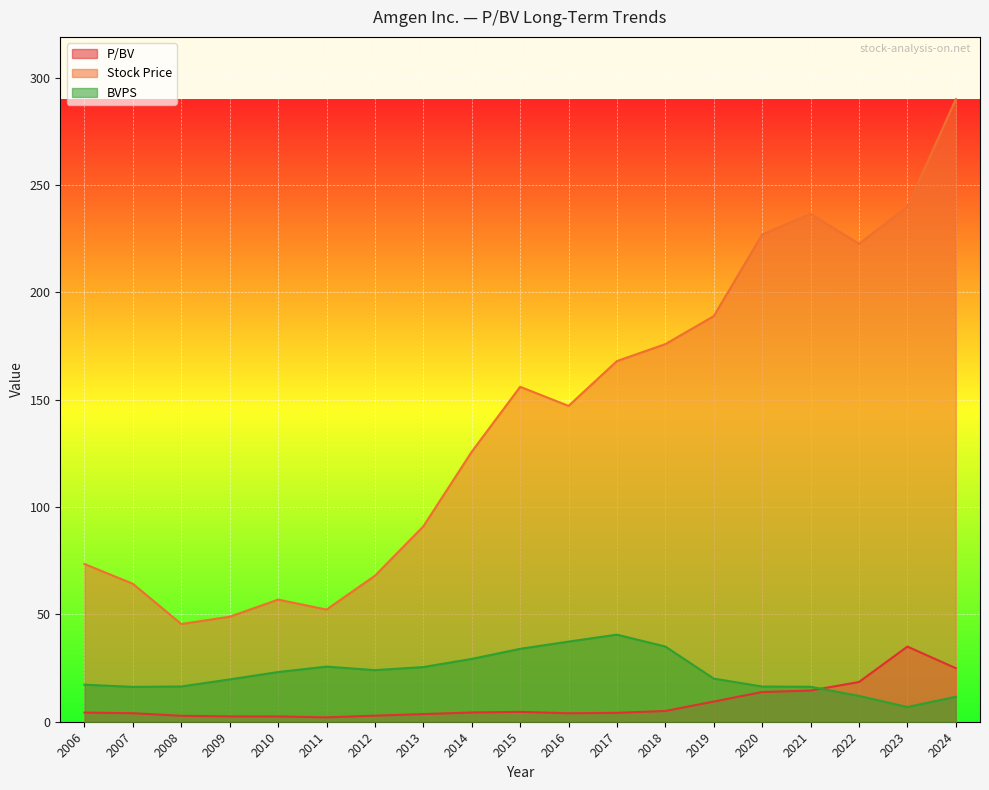

What is the difference between the maximum and second lowest values in the BVPS series?

28.9